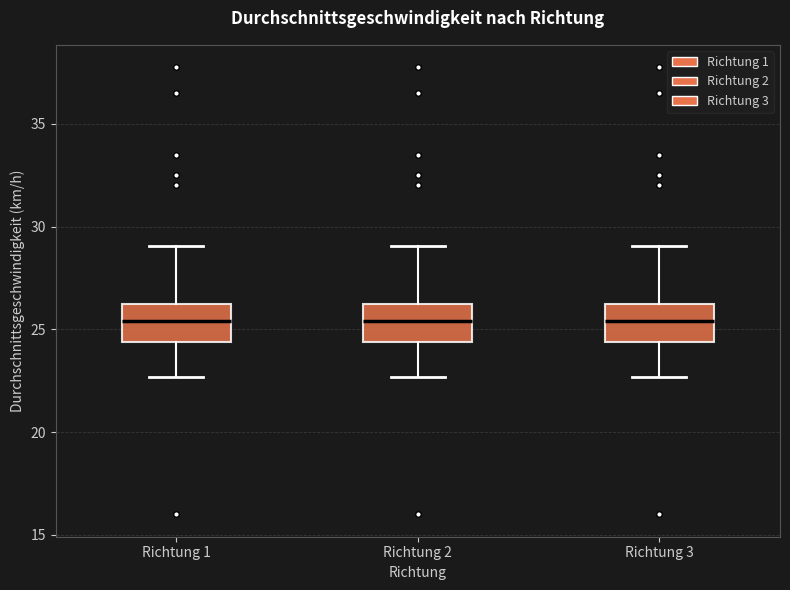

Reading left to right, transcribe this box plot: for each box, give where its median line is, the range the box spans, and where its two whiskers end, as read against the y-axis. The values are not printed on the chart, so give them approximately, as read against the axis.

Richtung 1: median 25.5, box 24.5 to 26.0, whiskers 22.5 to 29.0
Richtung 2: median 25.5, box 24.5 to 26.0, whiskers 22.5 to 29.0
Richtung 3: median 25.5, box 24.5 to 26.0, whiskers 22.5 to 29.0